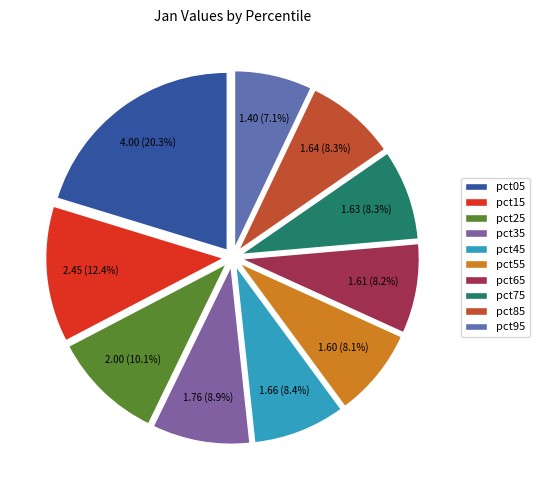

The pct45 slice represents 8% of the pie. True or false?

True